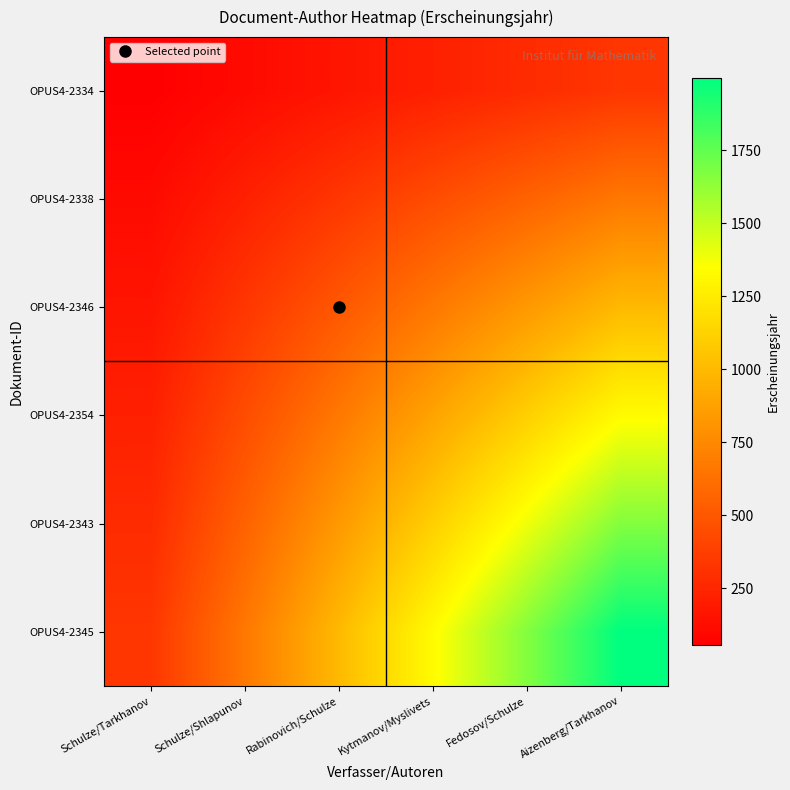

Reading left to right, list all the values displayed in this chart.

OPUS4-2334: Schulze/Tarkhanov=55.5	Schulze/Shlapunov=111.1	Rabinovich/Schulze=166.6	Kytmanov/Myslivets=222.1	Fedosov/Schulze=277.6	Aizenberg/Tarkhanov=333.2
OPUS4-2338: Schulze/Tarkhanov=111.1	Schulze/Shlapunov=222.1	Rabinovich/Schulze=333.2	Kytmanov/Myslivets=444.2	Fedosov/Schulze=555.3	Aizenberg/Tarkhanov=666.3
OPUS4-2346: Schulze/Tarkhanov=166.6	Schulze/Shlapunov=333.2	Rabinovich/Schulze=499.8	Kytmanov/Myslivets=666.3	Fedosov/Schulze=832.9	Aizenberg/Tarkhanov=999.5
OPUS4-2354: Schulze/Tarkhanov=222.1	Schulze/Shlapunov=444.2	Rabinovich/Schulze=666.3	Kytmanov/Myslivets=888.4	Fedosov/Schulze=1110.6	Aizenberg/Tarkhanov=1332.7
OPUS4-2343: Schulze/Tarkhanov=277.6	Schulze/Shlapunov=555.3	Rabinovich/Schulze=832.9	Kytmanov/Myslivets=1110.6	Fedosov/Schulze=1388.2	Aizenberg/Tarkhanov=1665.8
OPUS4-2345: Schulze/Tarkhanov=333.2	Schulze/Shlapunov=666.3	Rabinovich/Schulze=999.5	Kytmanov/Myslivets=1332.7	Fedosov/Schulze=1665.8	Aizenberg/Tarkhanov=1999.0